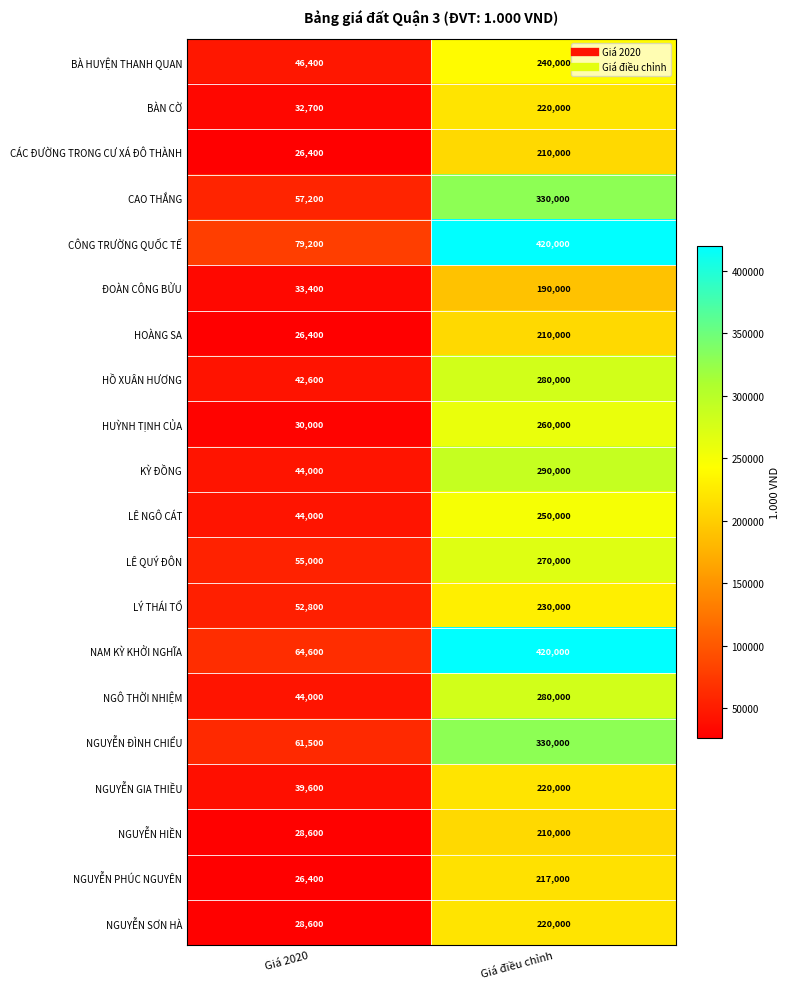

What is the difference between the highest and lowest values at Giá 2020?

52800